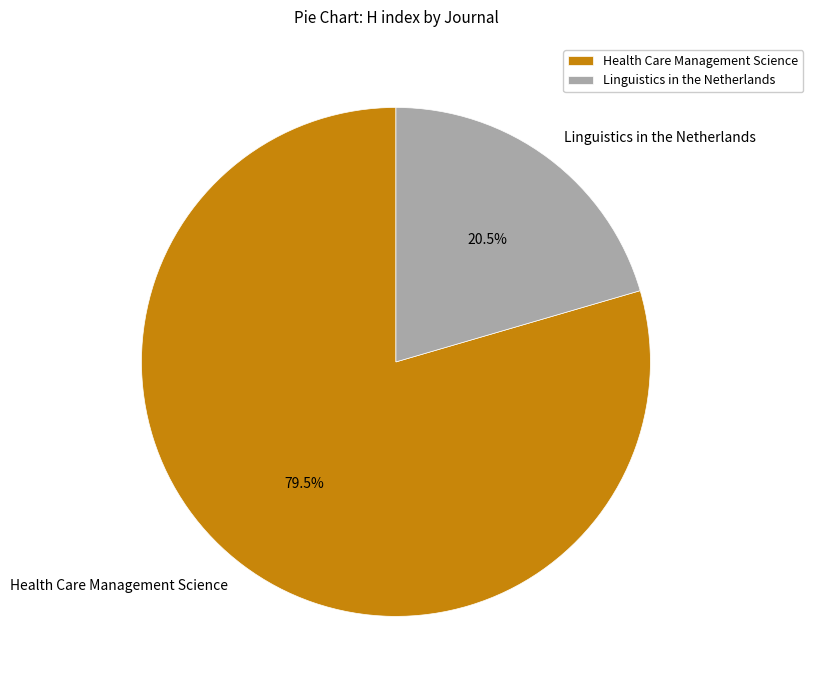

Is the sum of Health Care Management Science and Linguistics in the Netherlands greater than half?

Yes